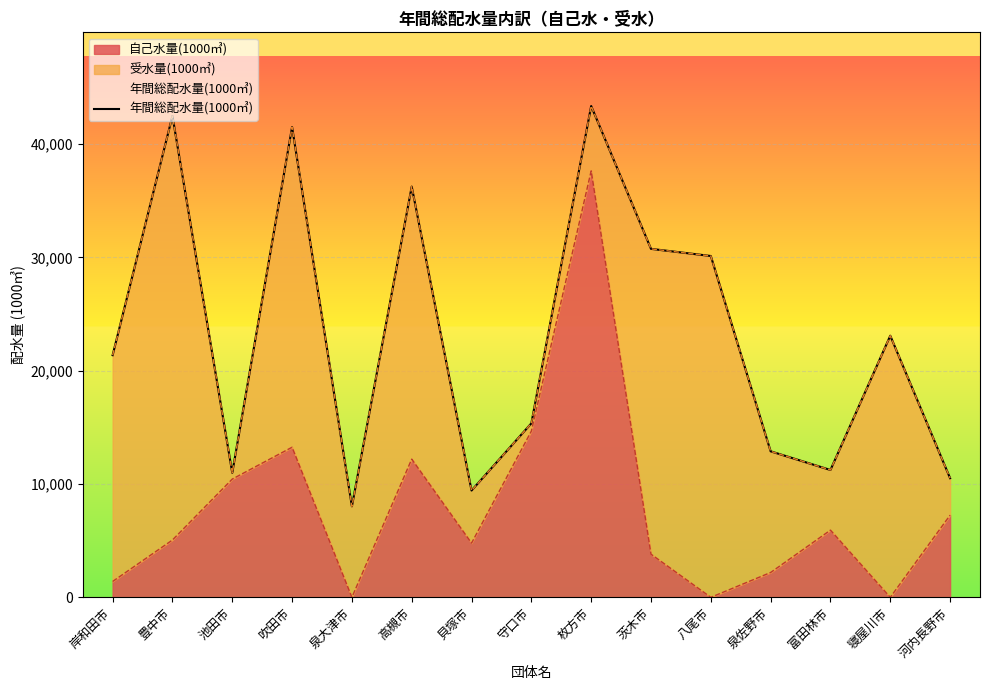

Rank the categories by value from lowest to highest.

泉大津市, 貝塚市, 河内長野市, 池田市, 富田林市, 泉佐野市, 守口市, 岸和田市, 寝屋川市, 八尾市, 茨木市, 高槻市, 吹田市, 豊中市, 枚方市